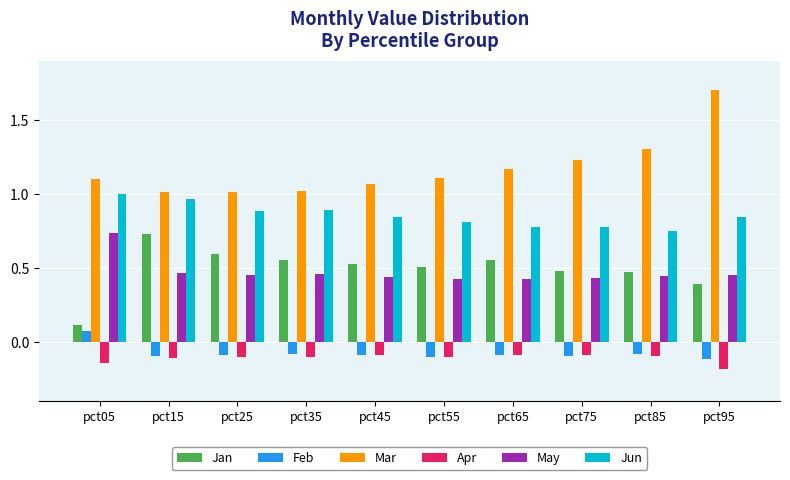

Does the chart contain stacked bars?

No